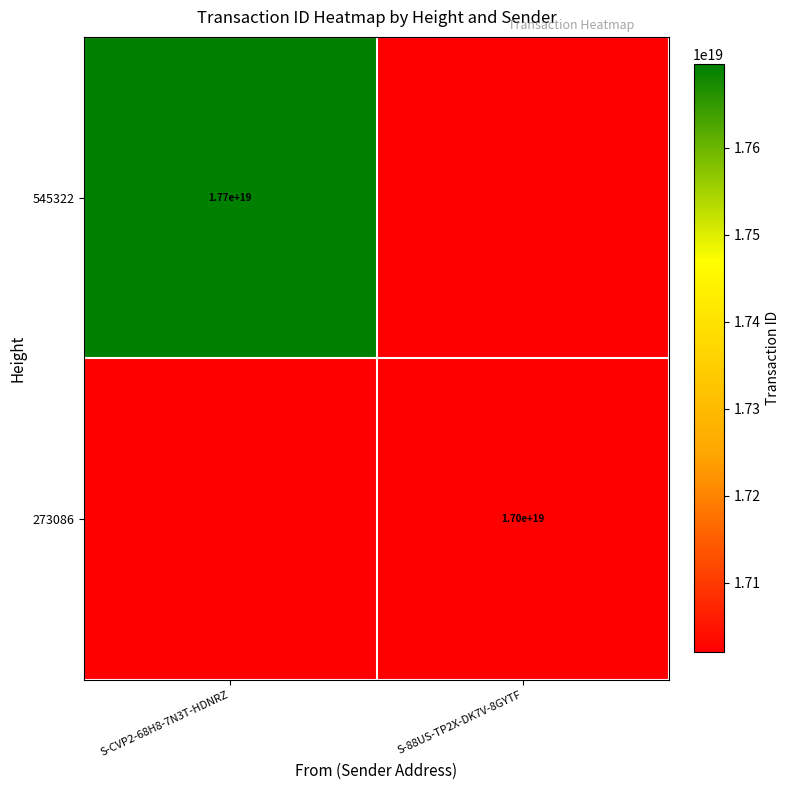

True or false: 273086 has a value of 4415887744530377728 at S-88US-TP2X-DK7V-8GYTF.

False